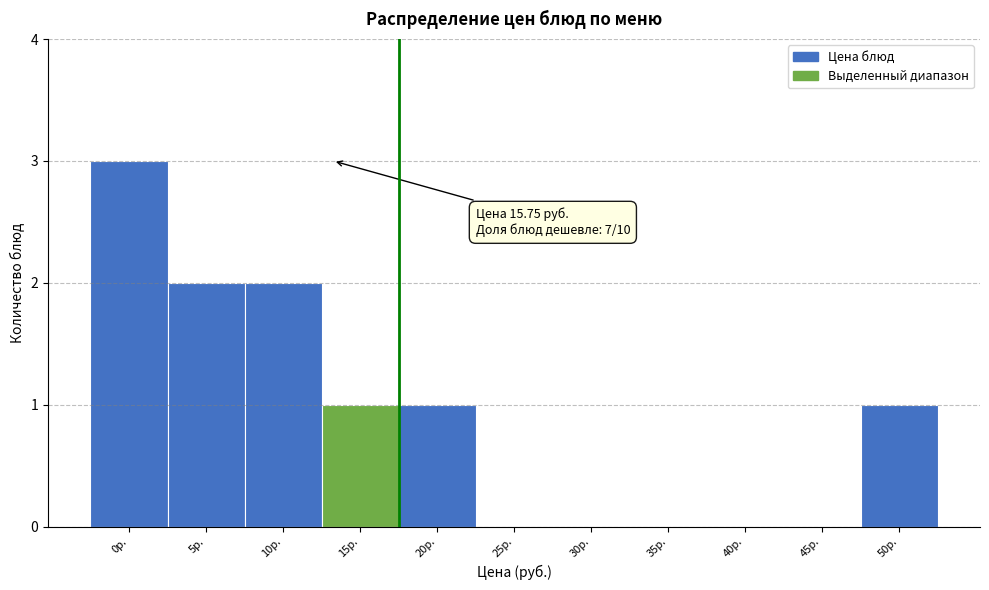

Reading left to right, list all the values displayed in this chart.

0р.=3	5р.=2	10р.=2	15р.=1	20р.=1	25р.=0	30р.=0	35р.=0	40р.=0	45р.=0	50р.=1